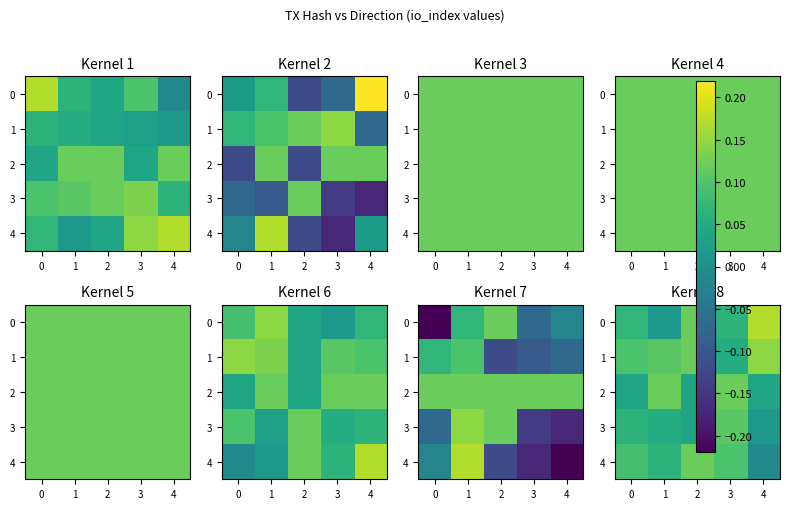

Which category has the lowest value in the row_1 series?

2